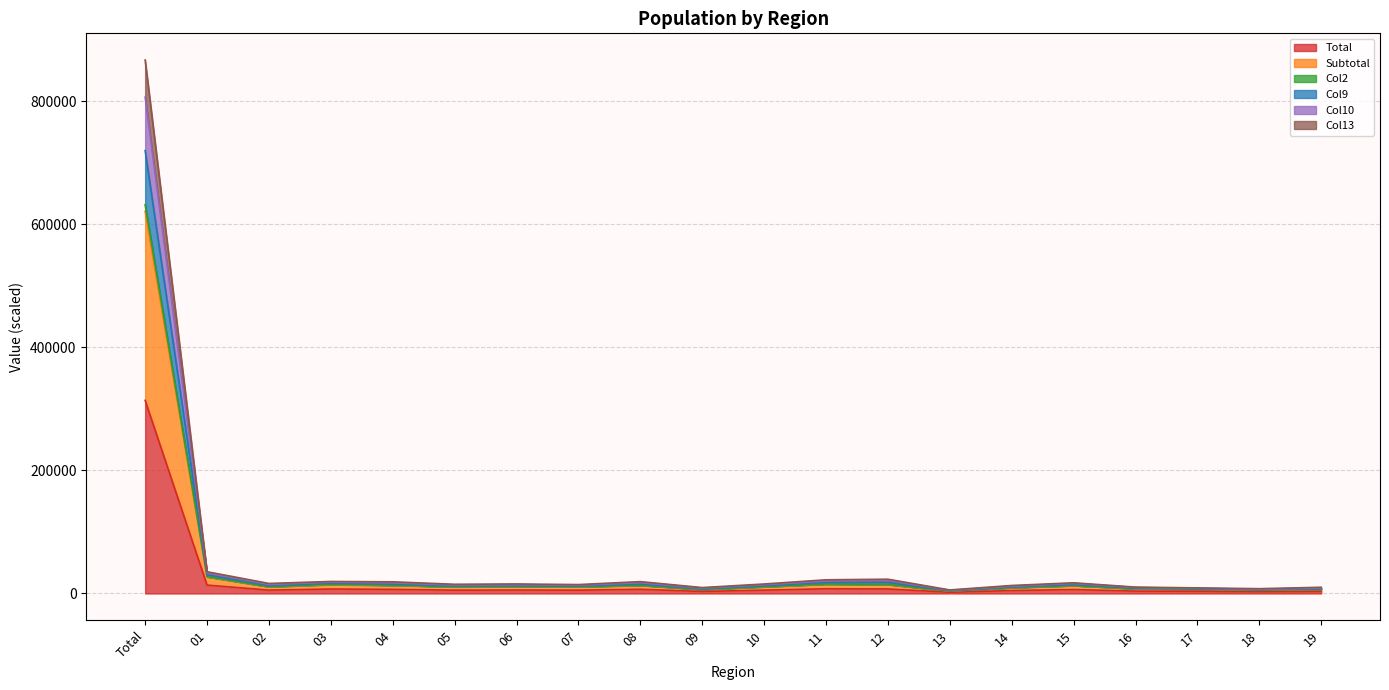

At which category does Col10 reach its first local valley?

02